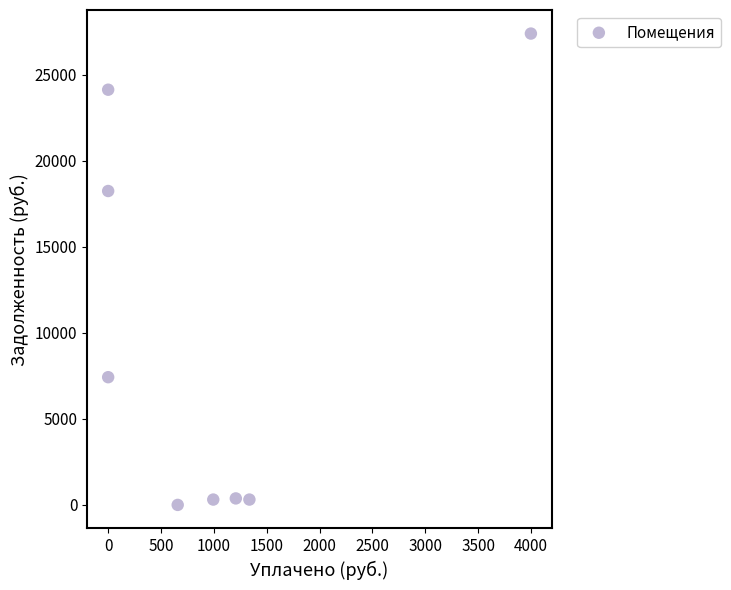

What is the average Y value?

9771.8